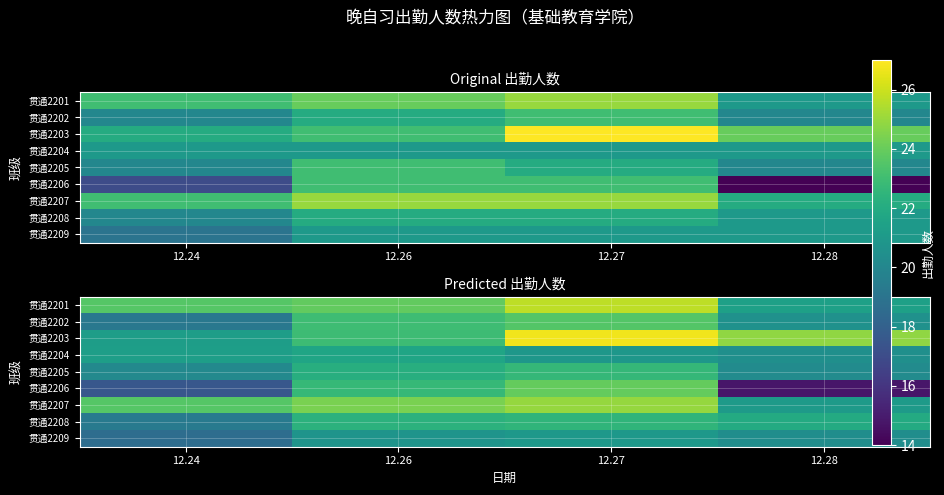

What is the sum of the 贯通2209 values at 12.26 and 12.28?

41.1